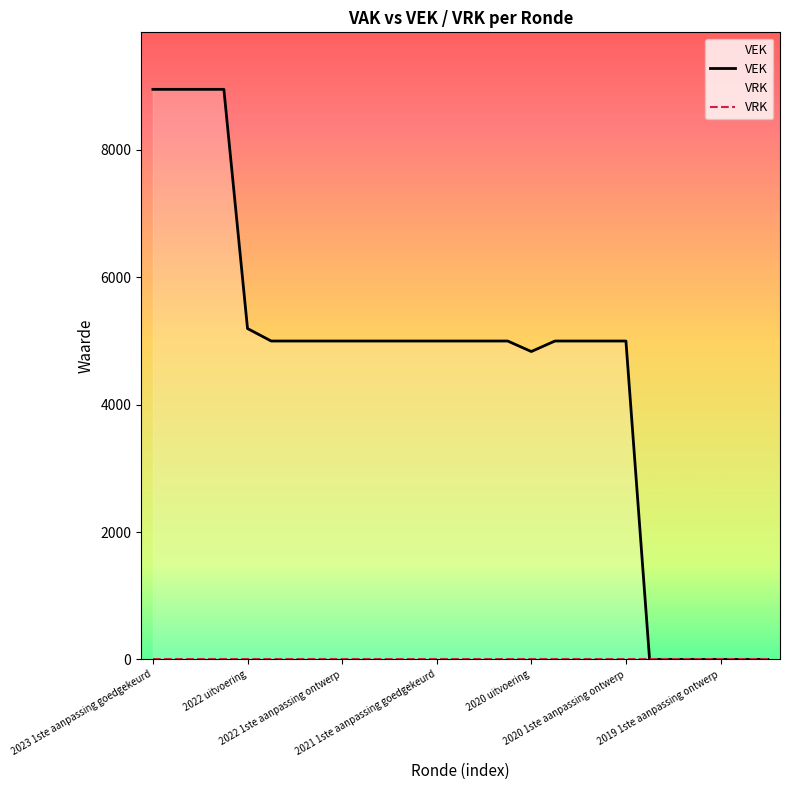

The value of VEK at 18 is 5000. True or false?

True